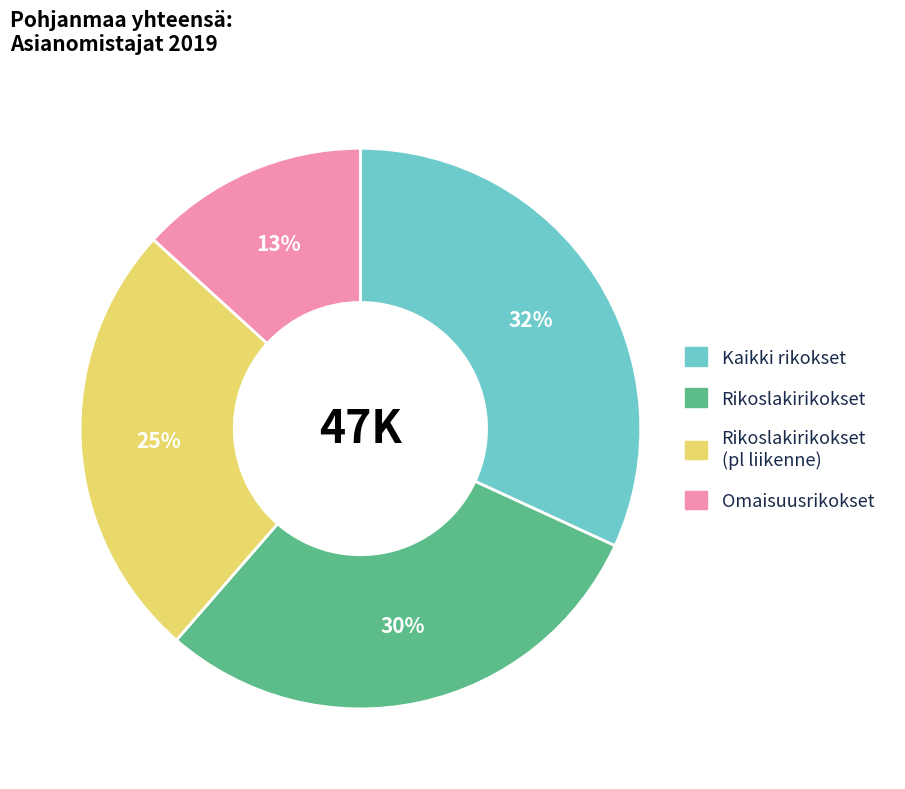

Is the sum of Omaisuusrikokset and Kaikki rikokset greater than half?

No